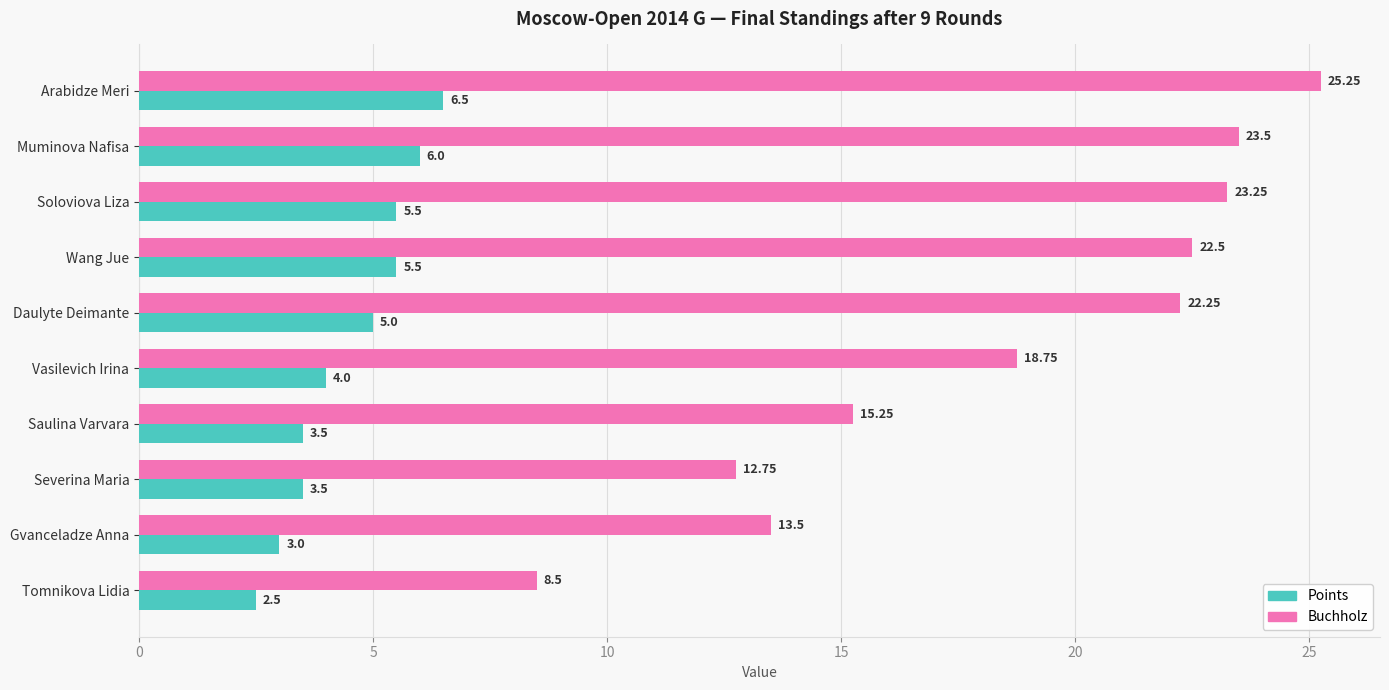

Which series changed the most between Saulina Varvara and Severina Maria?

Buchholz